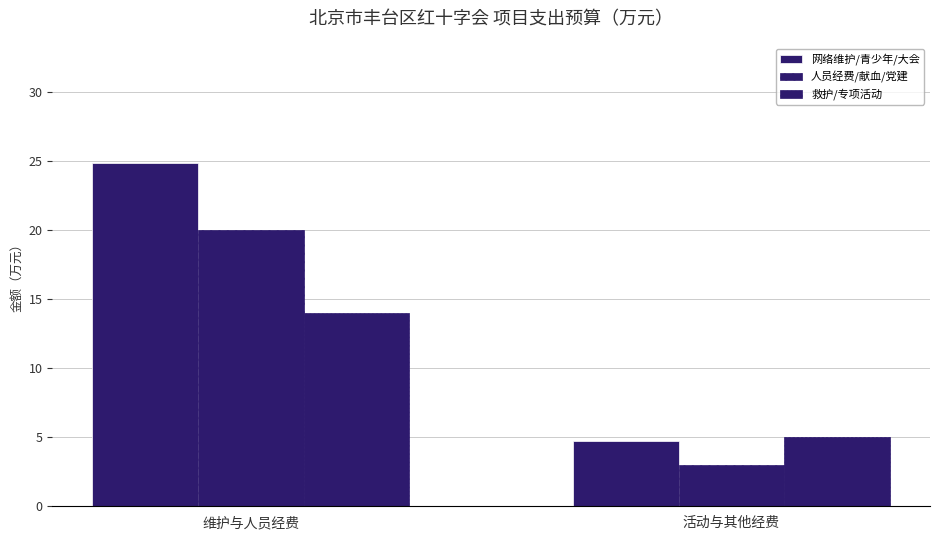

Count the number of data series in this chart.

3